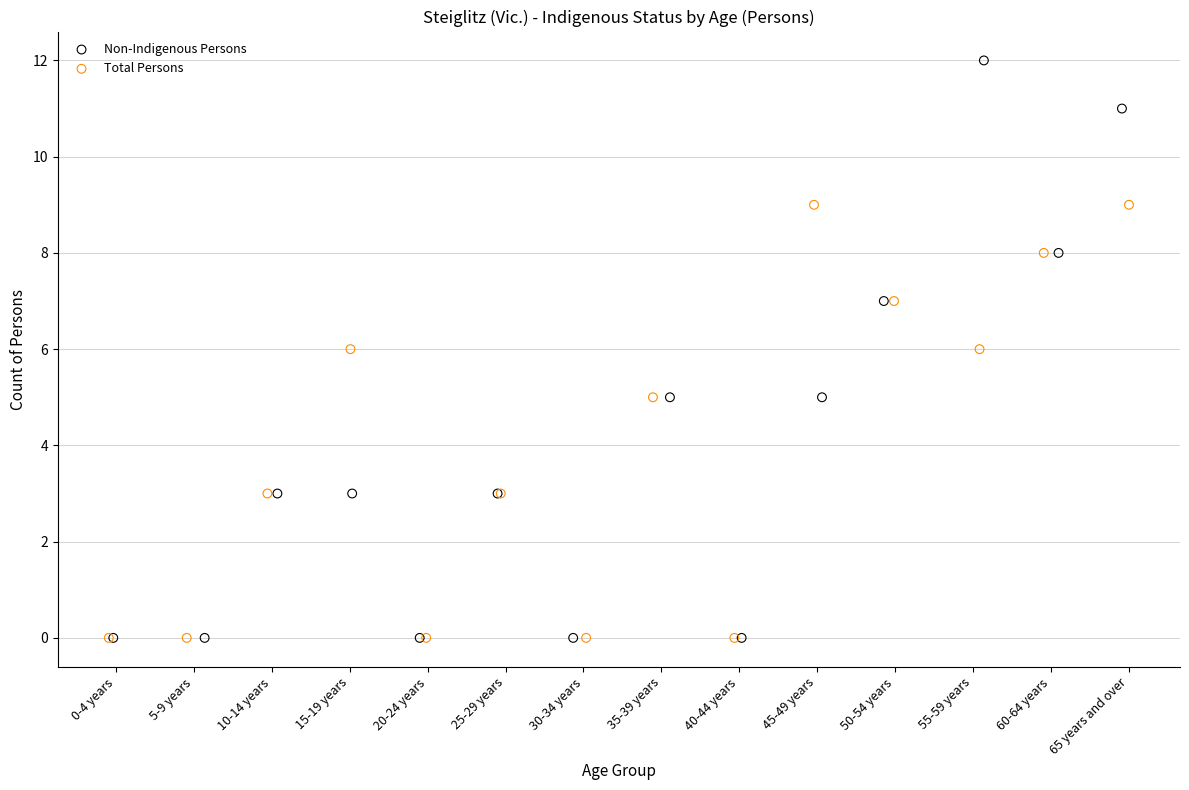

Which series has the widest spread of Y values?

Non-Indigenous Persons